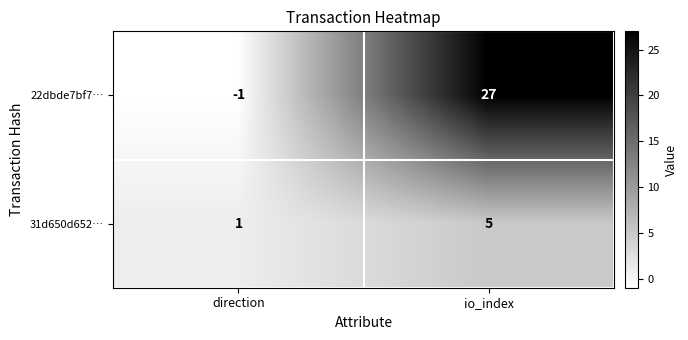

Is it true that 31d650d652… equals 3 at io_index?

False